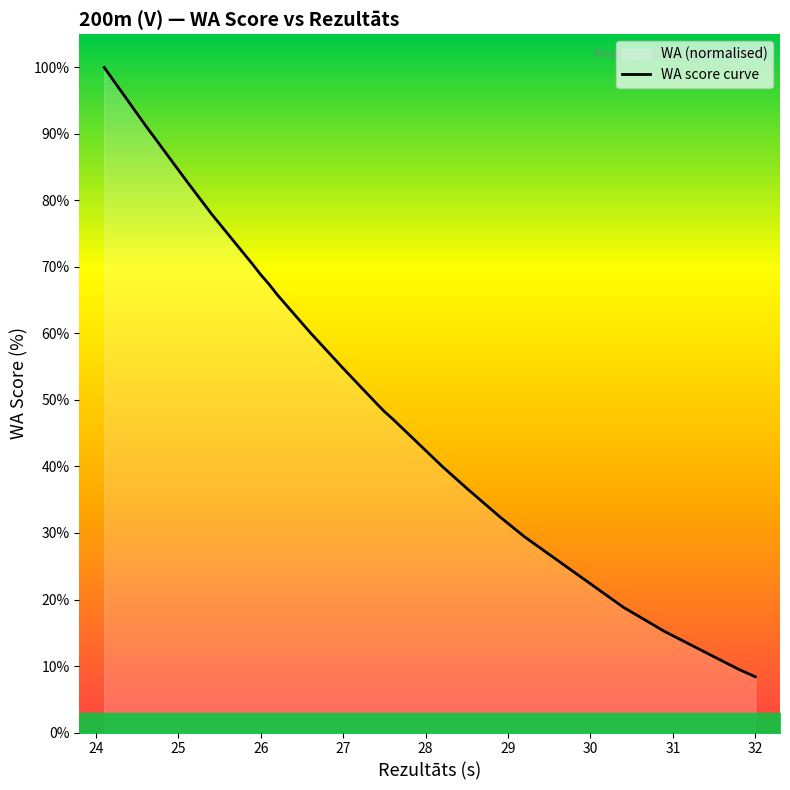

How many lines are shown in the chart?

1